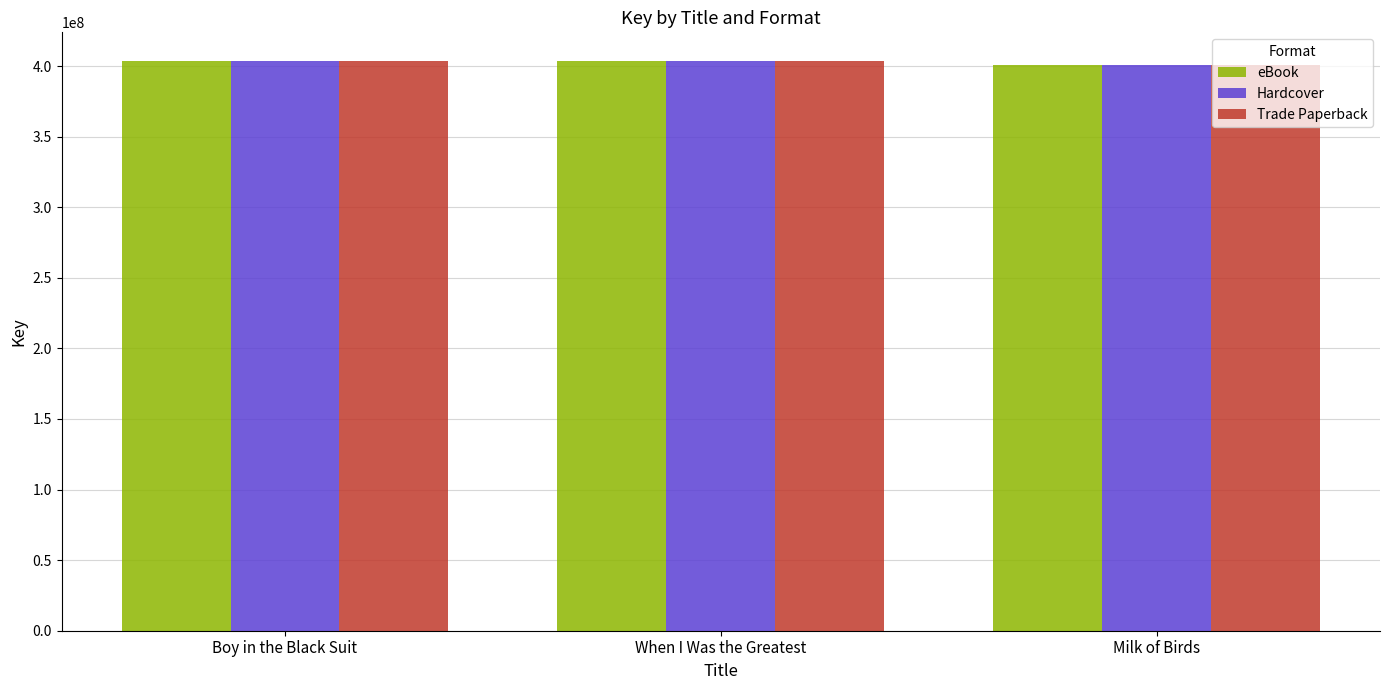

What is the label of the 3rd bar from the left?

Milk of Birds